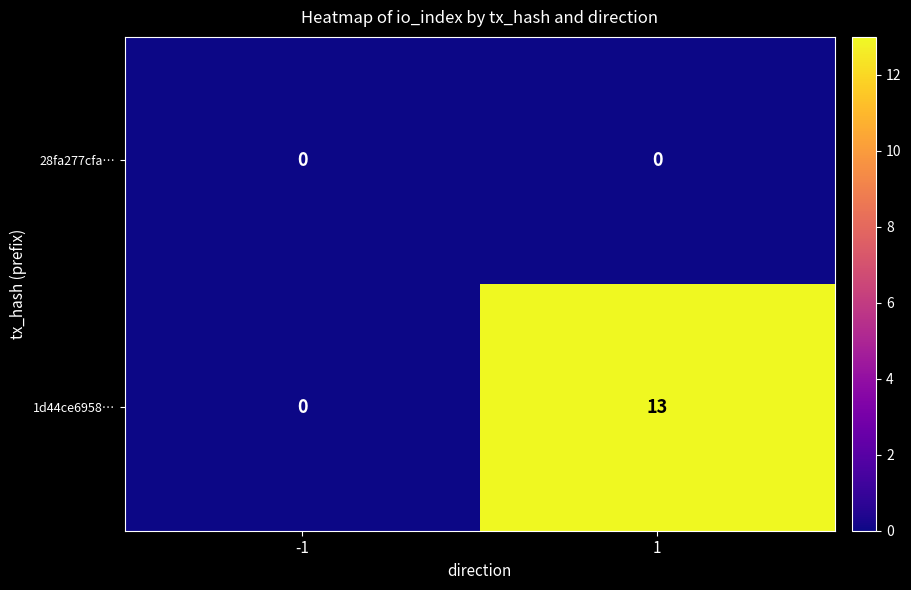

What is the greatest value displayed?

13